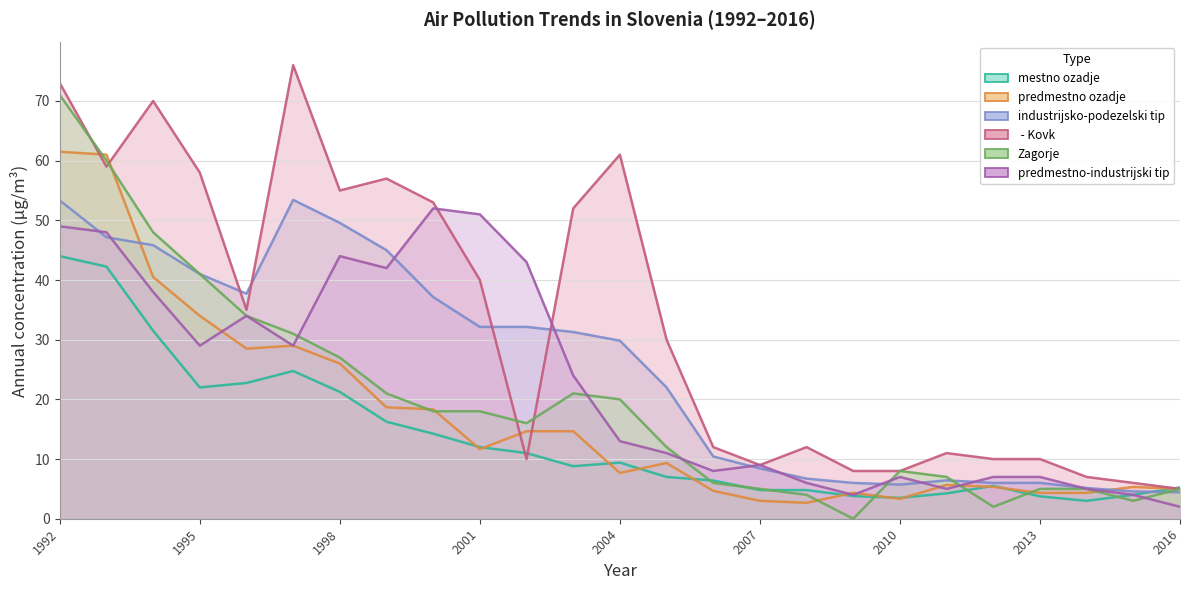

True or false: Zagorje has more than 2 points higher than both neighbors.

False